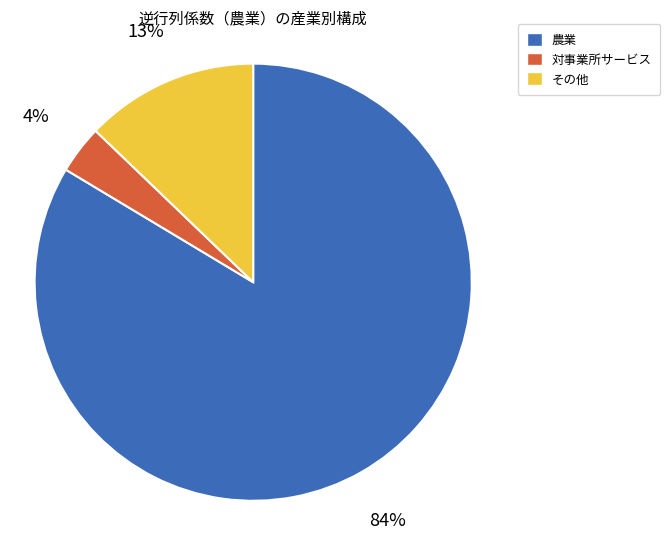

Is there any slice that represents more than half of the pie?

Yes